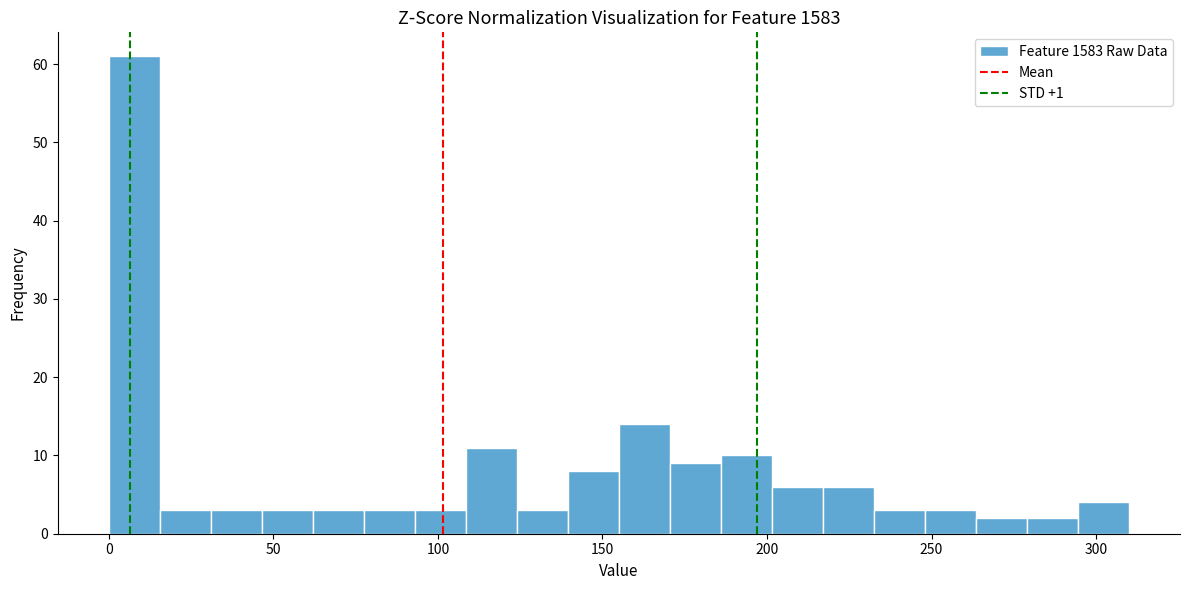

Read against the x-axis, roughly where is the centre of the tallest bar?

10